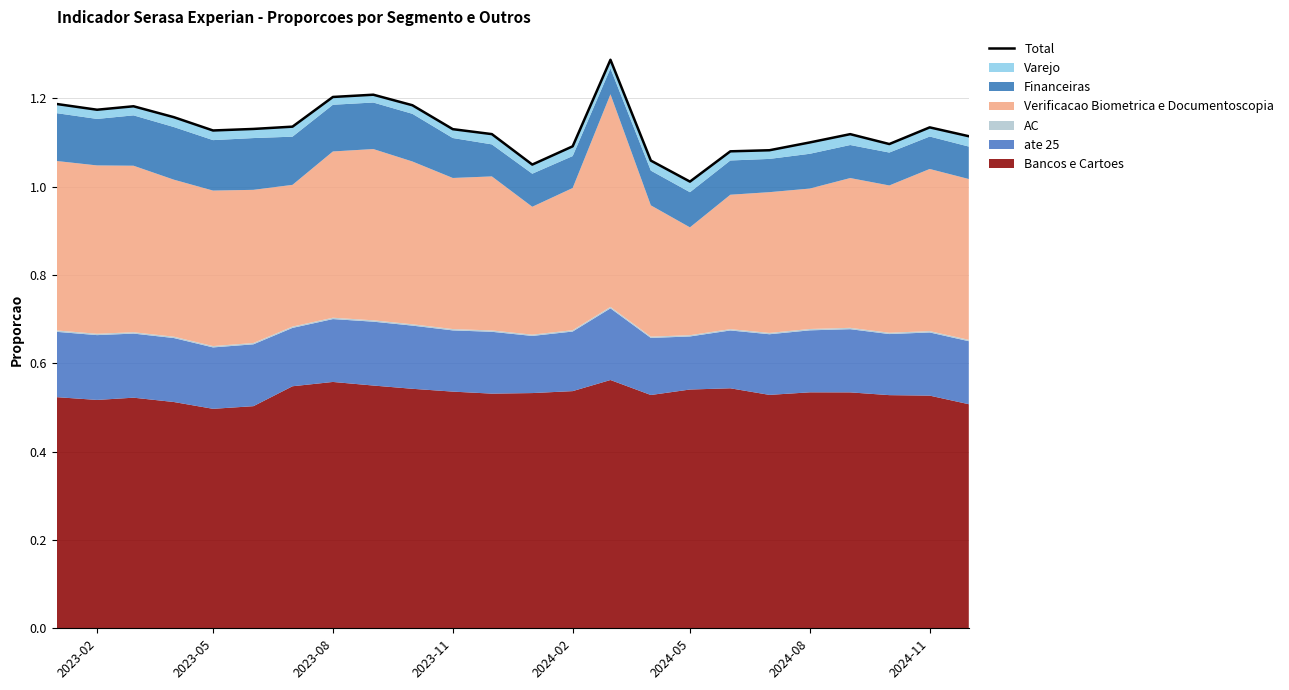

What is the difference between the maximum and minimum values?

0.3